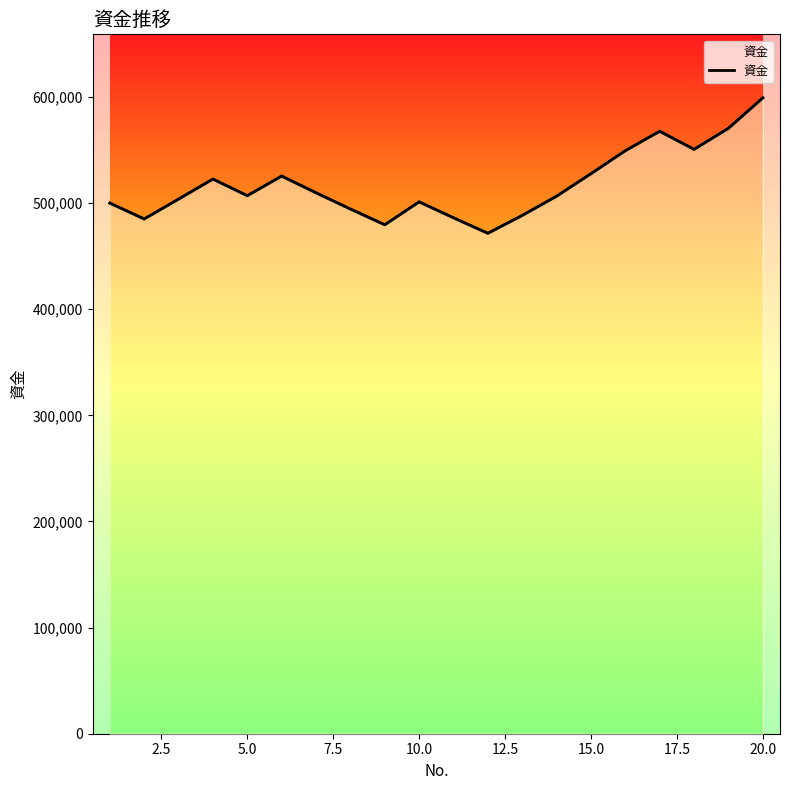

Reading left to right, what are all the values shown in this chart?

500000.0	485000.0	503707.1	522596.2	506918.3	525431.8	509668.9	494378.8	479547.4	501127.1	486093.3	471510.5	488350.1	506447.8	527655.3	549316.9	567627.5	550598.7	570420.2	599125.2